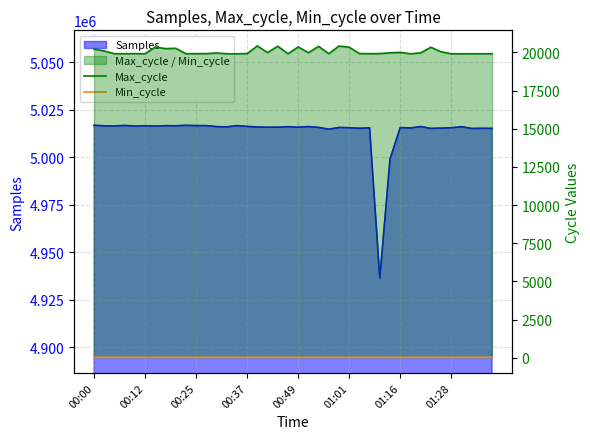

Which category has the highest value in the Max_cycle series?

16